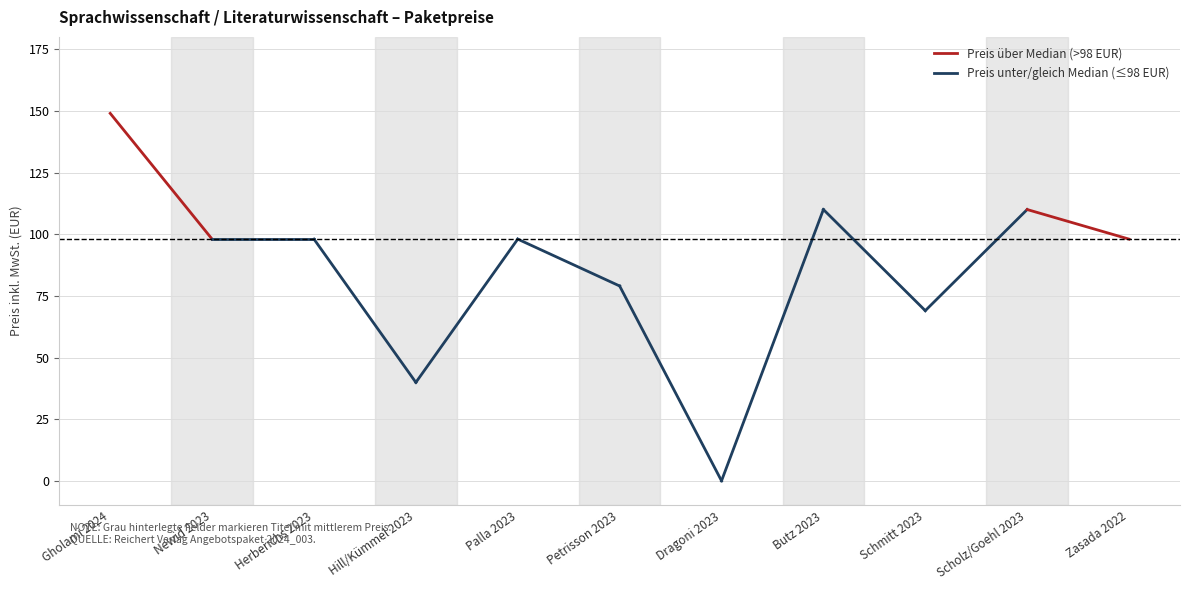

What is the label of the 7th point from the left?

Dragoni 2023